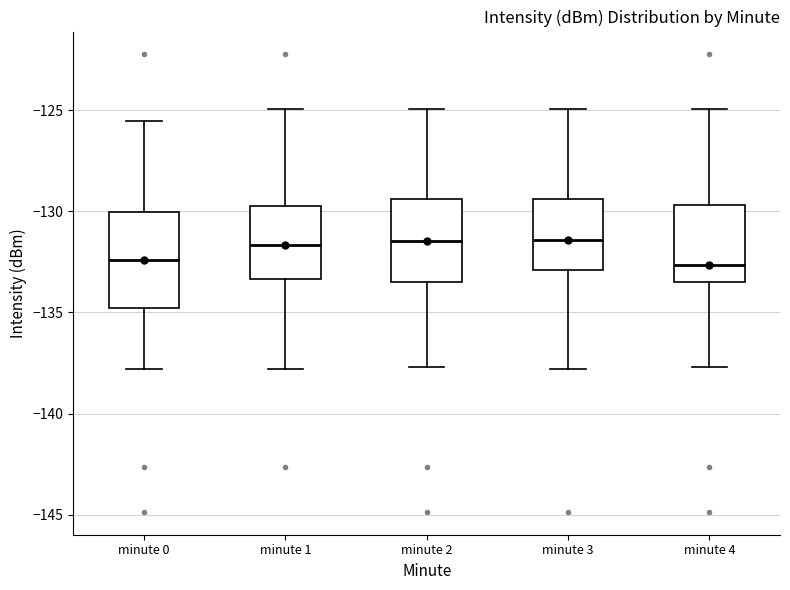

Reading left to right, transcribe this box plot: for each box, give where its median line is, the range the box spans, and where its two whiskers end, as read against the y-axis. The values are not printed on the chart, so give them approximately, as read against the axis.

minute 0: median -132.5, box -135.0 to -130.0, whiskers -138.0 to -125.5
minute 1: median -131.5, box -133.5 to -130.0, whiskers -138.0 to -125.0
minute 2: median -131.5, box -133.5 to -129.5, whiskers -137.5 to -125.0
minute 3: median -131.5, box -133.0 to -129.5, whiskers -138.0 to -125.0
minute 4: median -132.5, box -133.5 to -129.5, whiskers -137.5 to -125.0